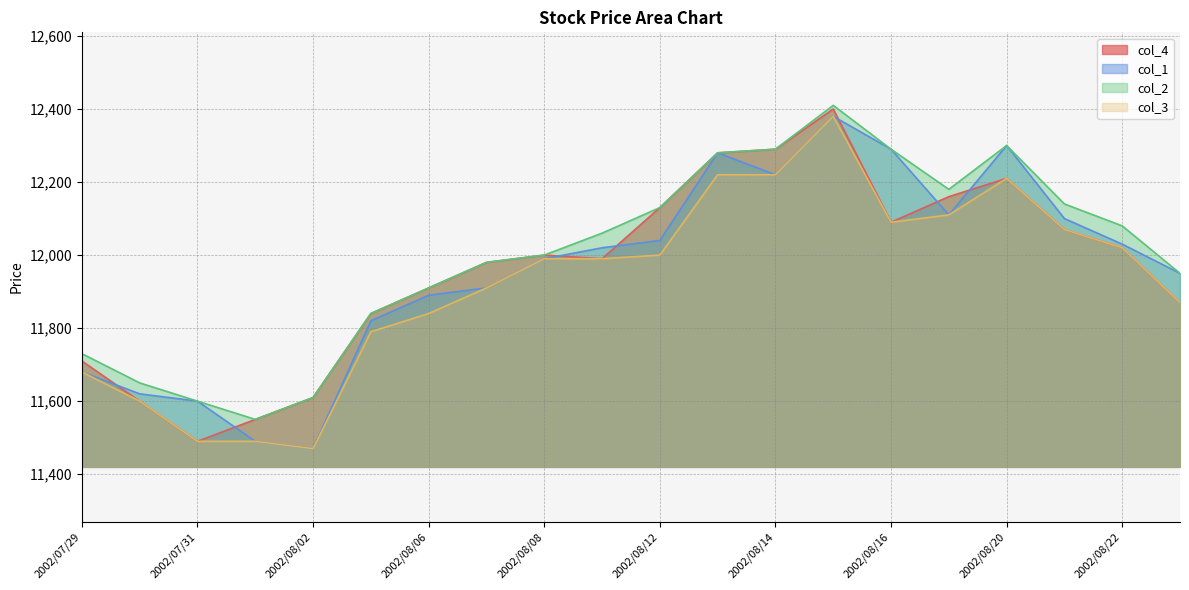

Reading left to right, extract all data points from this chart.

col_4: 11710	11600	11490	11550	11610	11840	11910	11980	12000	11990	12130	12280	12290	12400	12090	12160	12210	12070	12020	11870
col_1: 11680	11620	11600	11490	11470	11820	11890	11910	11990	12020	12040	12280	12220	12380	12290	12110	12300	12100	12030	11950
col_2: 11730	11650	11600	11550	11610	11840	11910	11980	12000	12060	12130	12280	12290	12410	12290	12180	12300	12140	12080	11950
col_3: 11680	11600	11490	11490	11470	11790	11840	11910	11990	11990	12000	12220	12220	12380	12090	12110	12210	12070	12020	11870